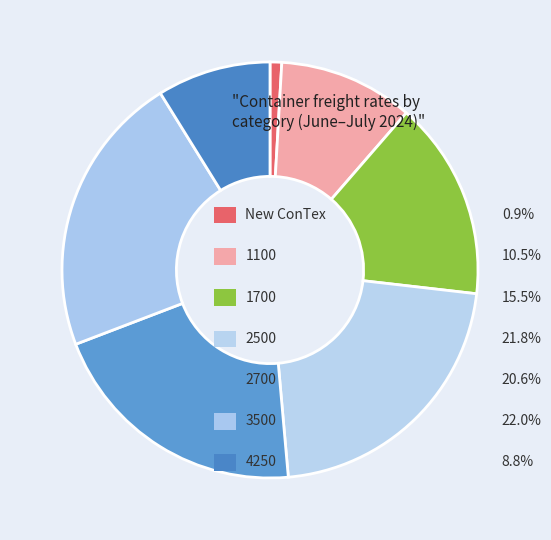

Does any single category account for the majority?

No